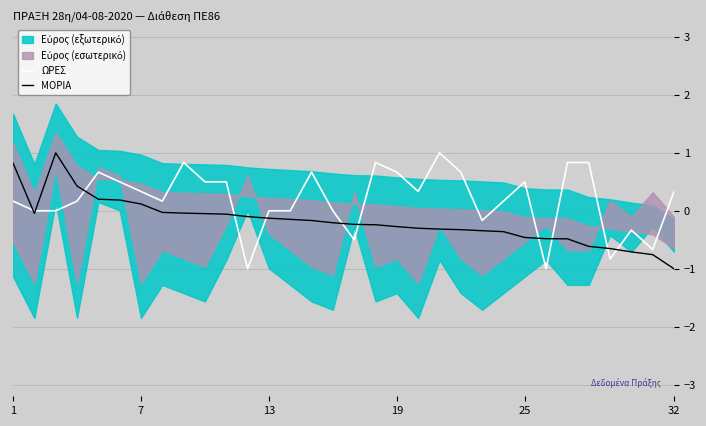

What is the minimum value for ΜΟΡΙΑ?

-1.0